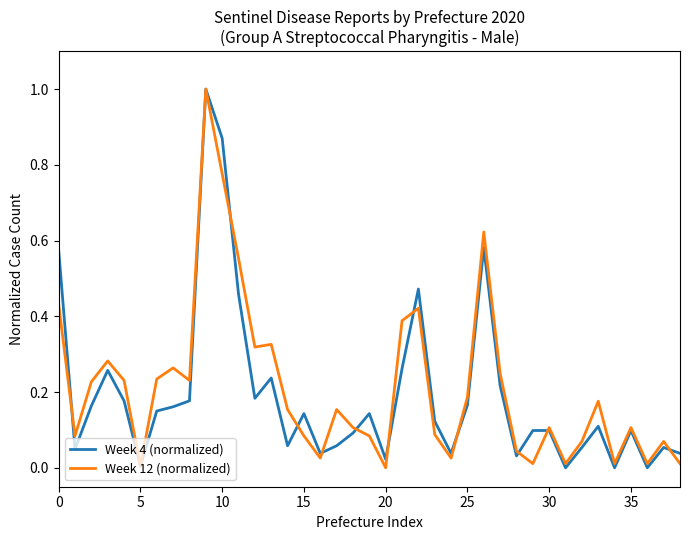

What is the greatest value displayed?

1.0